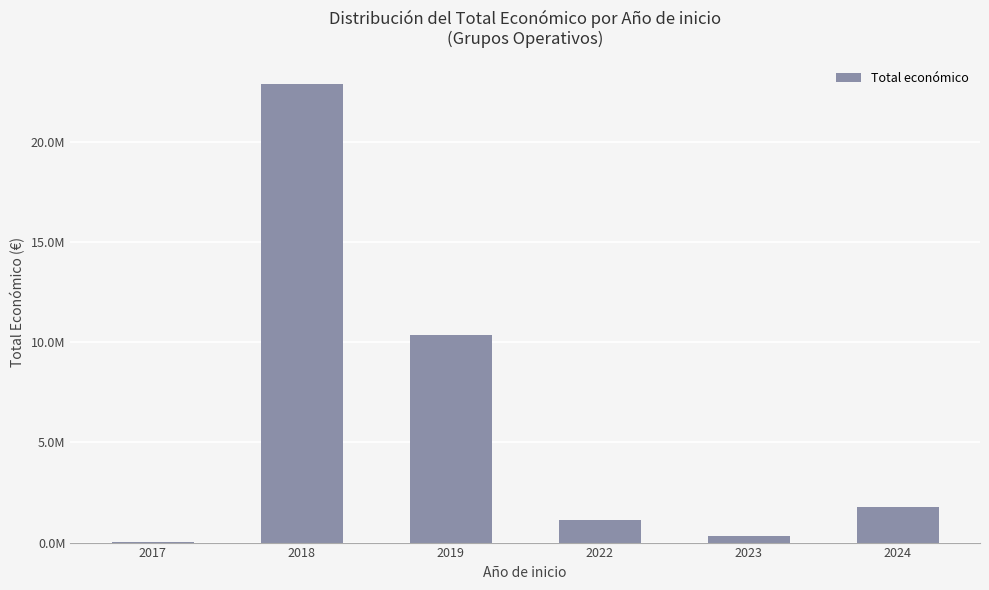

Are the bars horizontal?

No